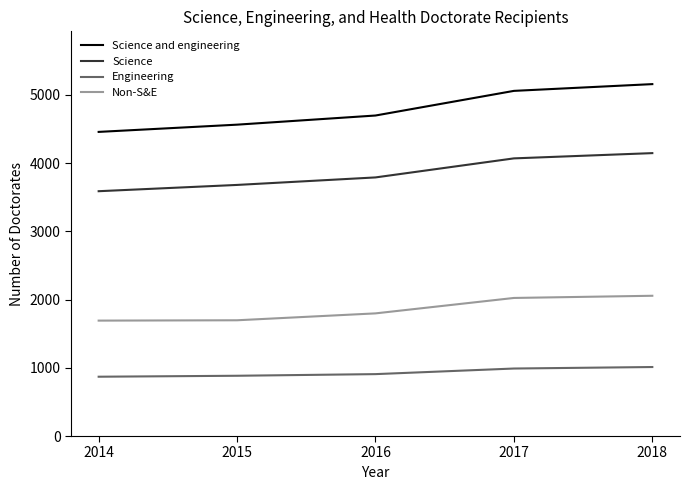

List the series in order of their peak value, highest first.

Science and engineering, Science, Non-S&E, Engineering